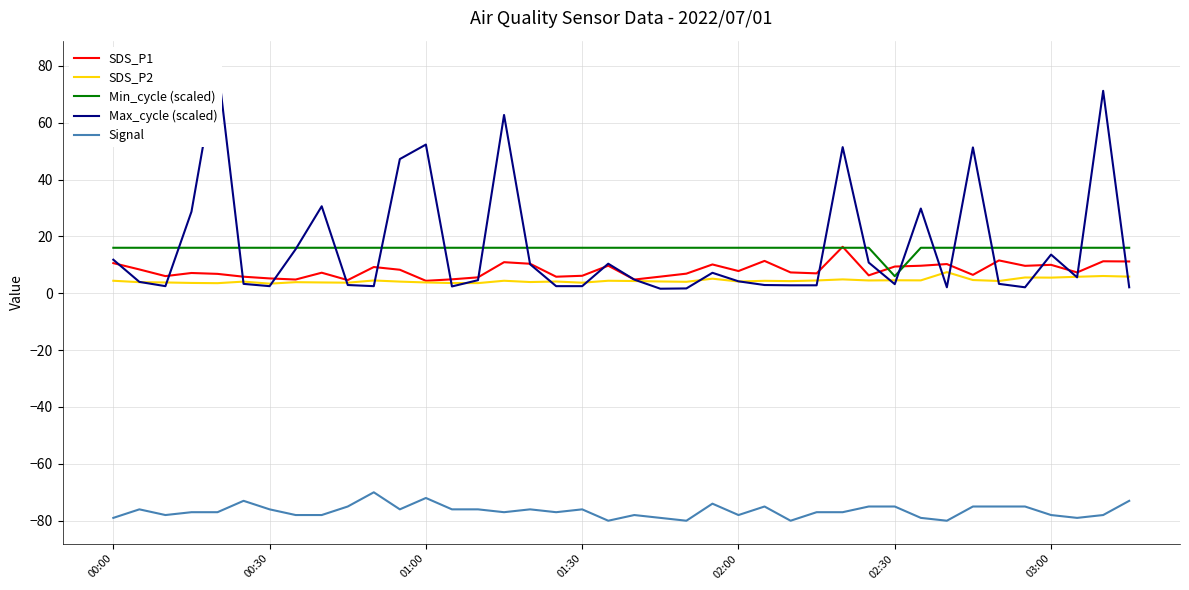

True or false: Signal and SDS_P2 cross at least once.

False